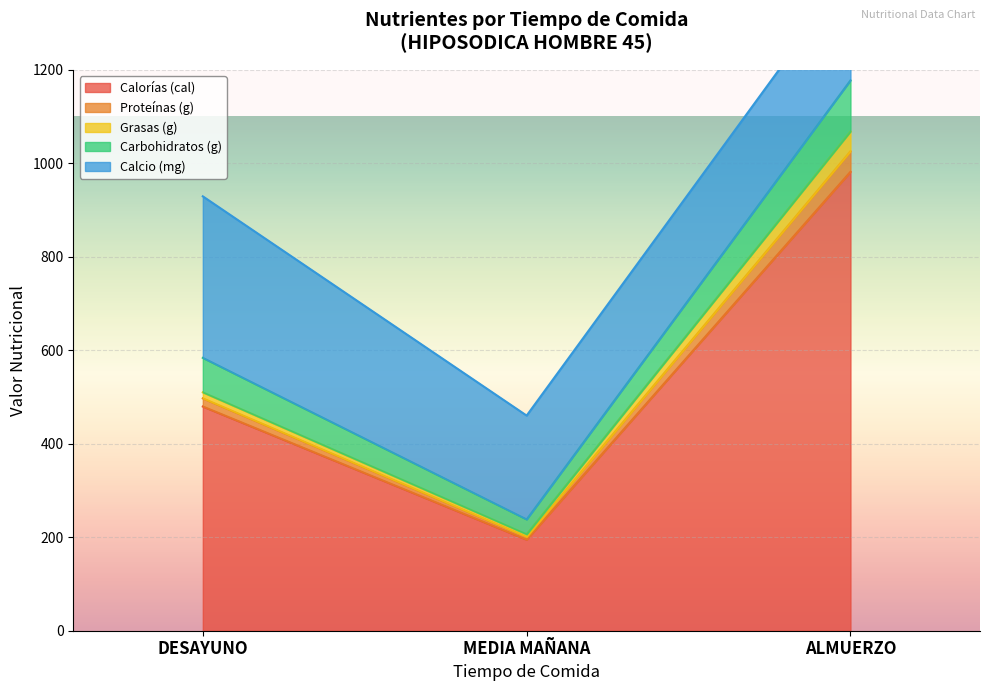

The value of Calorías (cal) at MEDIA MAÑANA is 298.8. True or false?

False